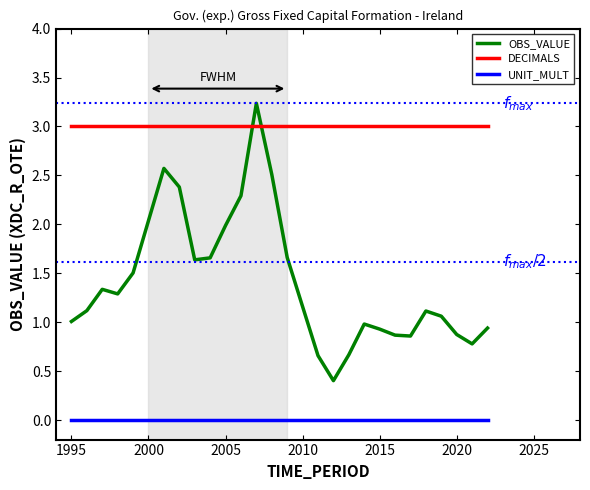

True or false: DECIMALS and UNIT_MULT cross at least once.

False